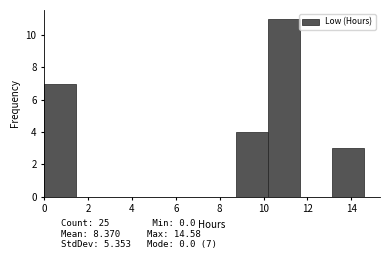

Over which range of the x-axis is the bar tallest?

10.2 to 11.6